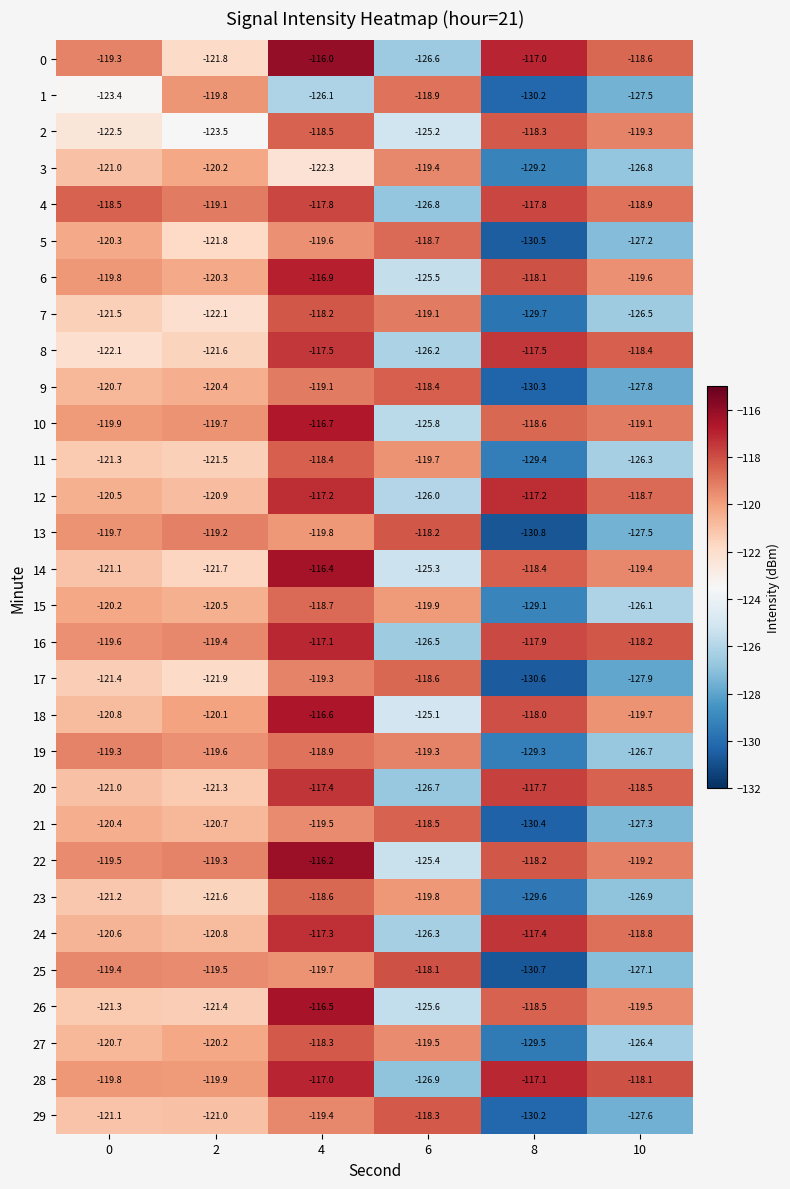

Rank the categories by 2 value from highest to lowest.

8, 4, 10, 0, 2, 6